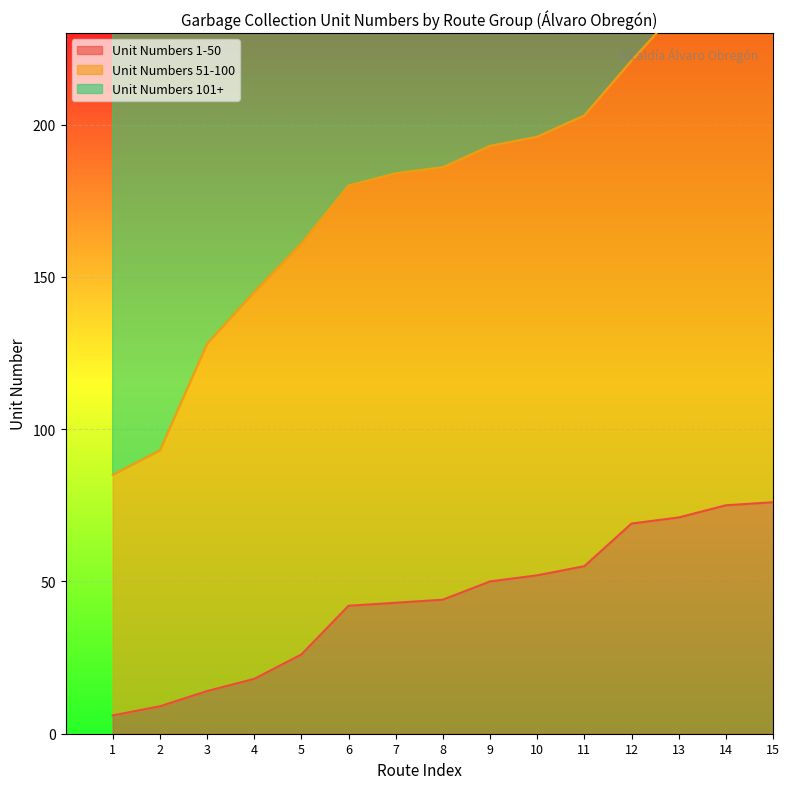

True or false: Unit Numbers 1-50 and Unit Numbers 51-100 intersect in this chart.

False